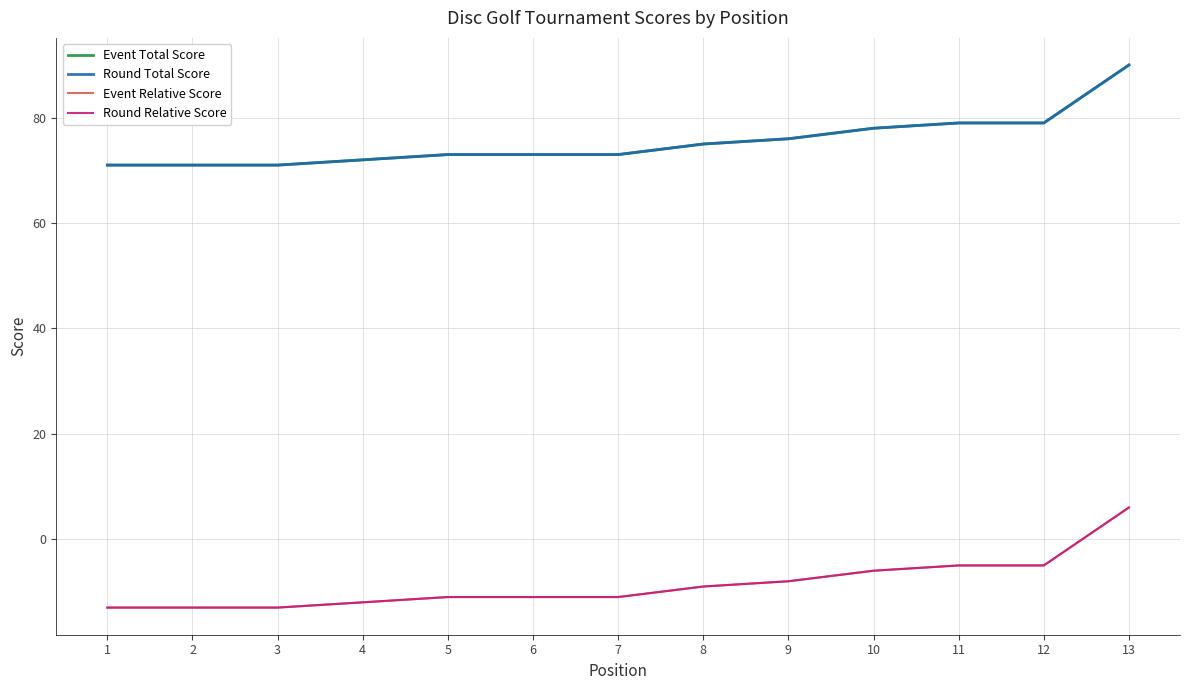

True or false: Event Total Score has more than 2 points higher than both neighbors.

False